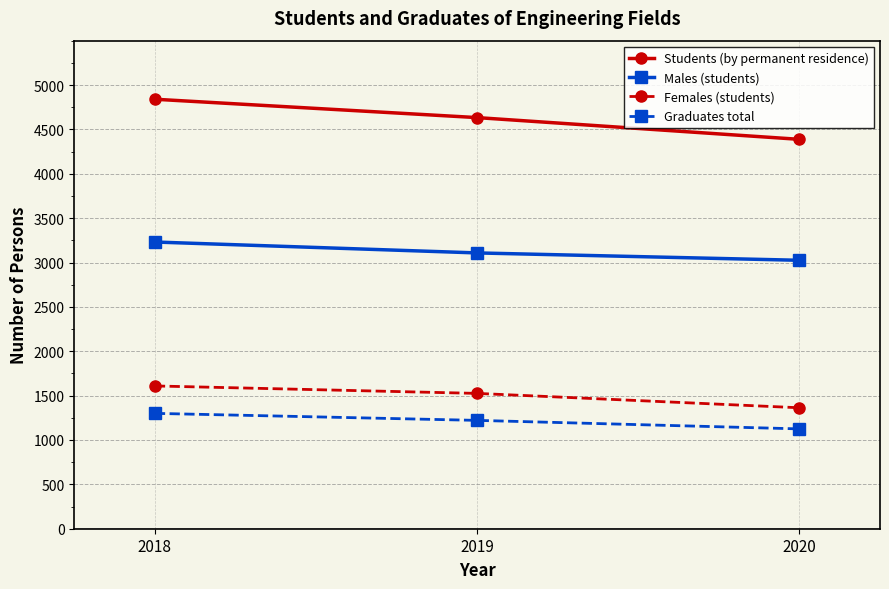

At 2018, list the series in order from smallest to largest.

Graduates total, Females (students), Males (students), Students (by permanent residence)